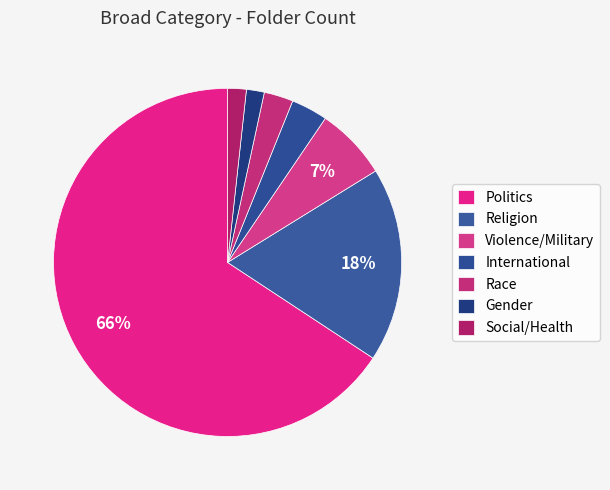

Count the number of slices in the pie.

7